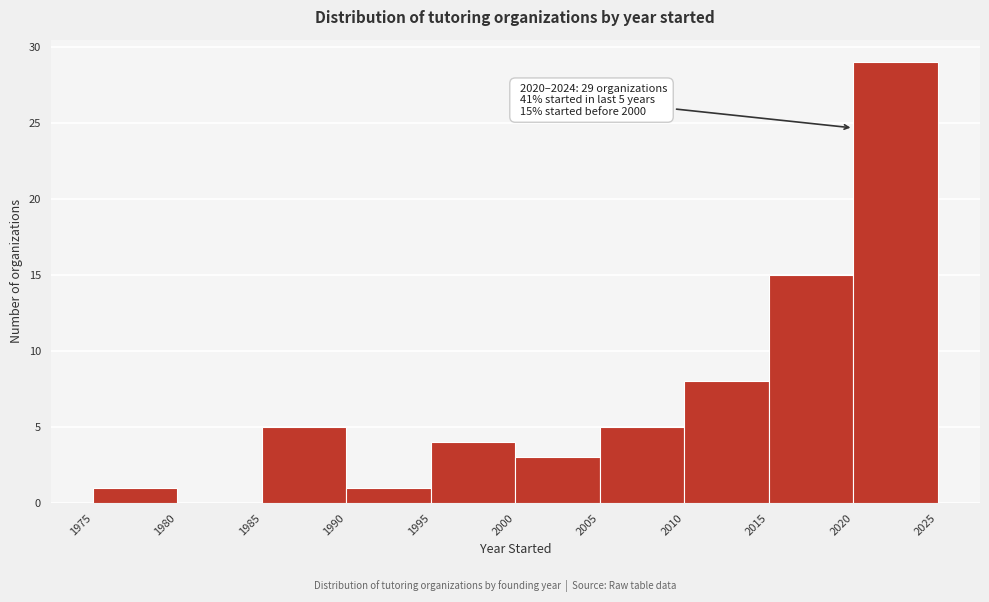

Which range on the x-axis has the tallest bar?

2020 to 2025